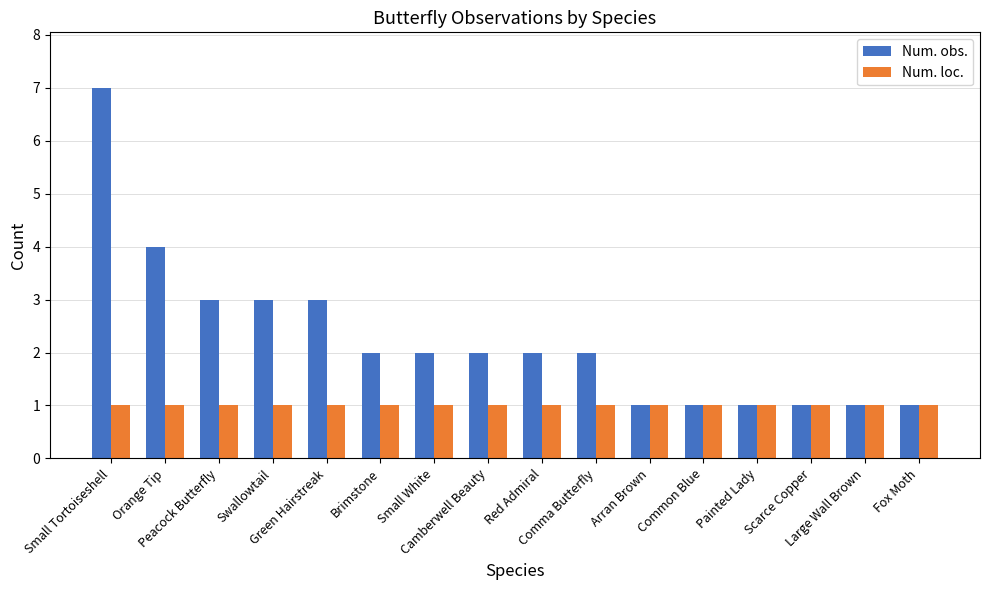

How many groups of bars are there?

16